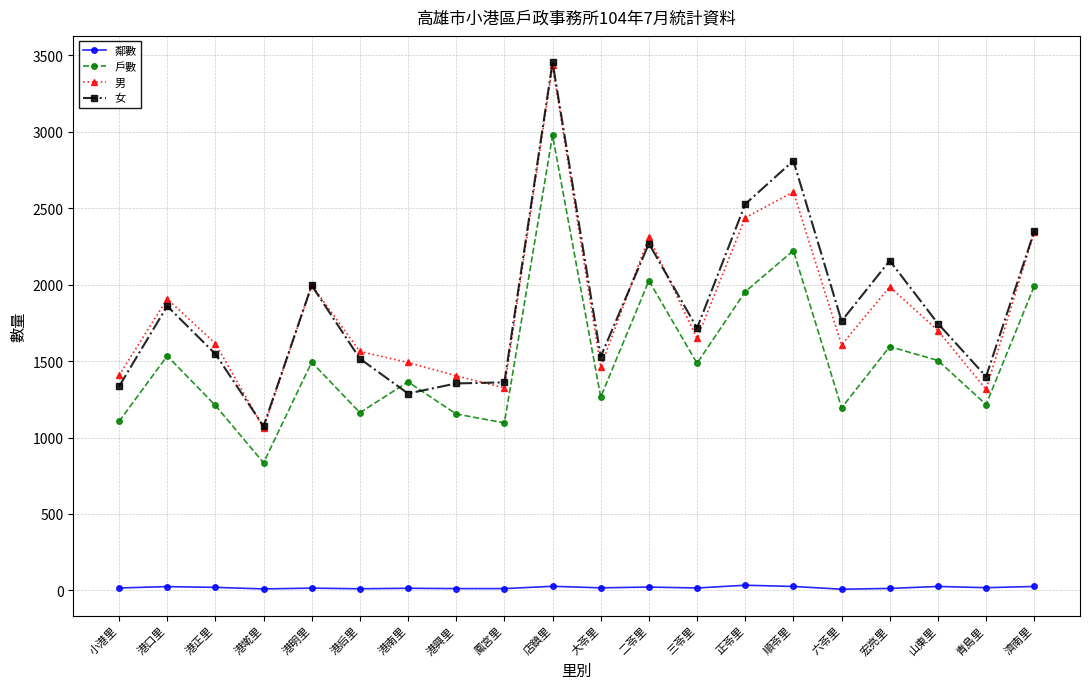

True or false: 鄰數 and 男 intersect in this chart.

False